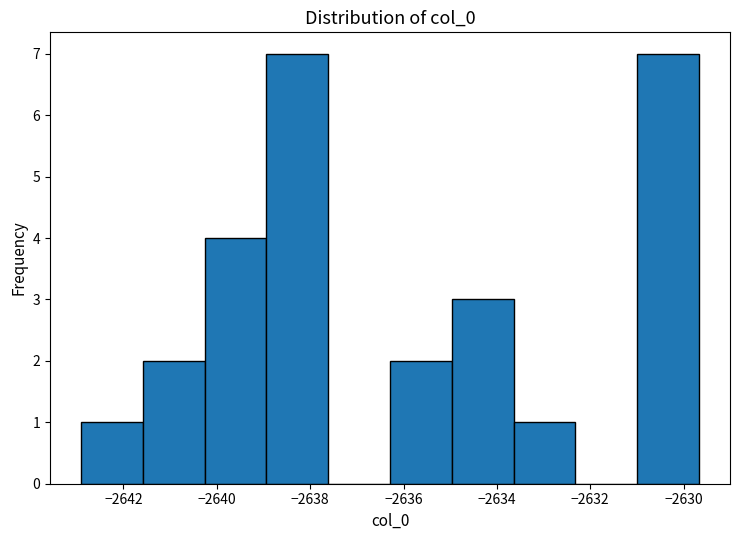

Reading left to right, transcribe this chart: for each bar, give the range it covers on the x-axis and its height. Neither the bar edges nor the heights are printed on the chart, so give them approximately, as read against the axes.

-2643.0 to -2641.6: 1
-2641.6 to -2640.2: 2
-2640.2 to -2639.0: 4
-2639.0 to -2637.6: 7
-2637.6 to -2636.2: 0
-2636.2 to -2635.0: 2
-2635.0 to -2633.6: 3
-2633.6 to -2632.4: 1
-2632.4 to -2631.0: 0
-2631.0 to -2629.6: 7